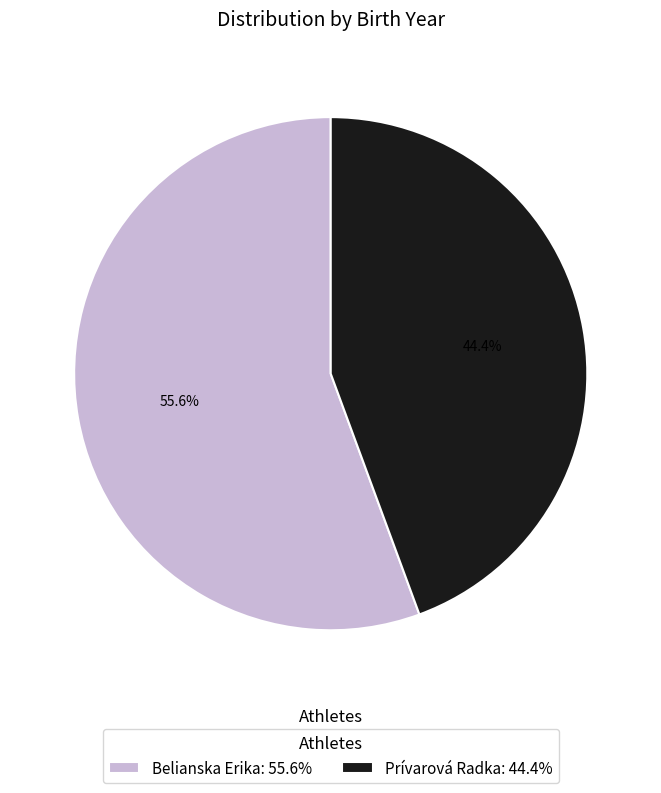

Rank the categories by value from lowest to highest.

Prívarová Radka, Belianska Erika